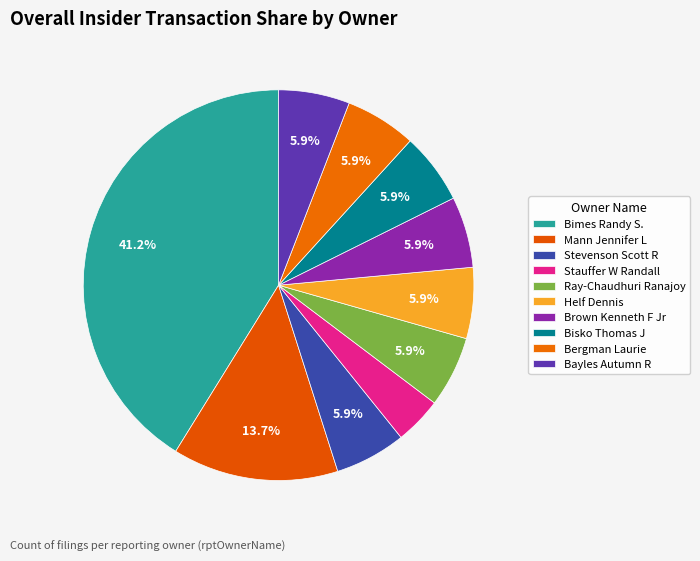

Count the number of slices in the pie.

10